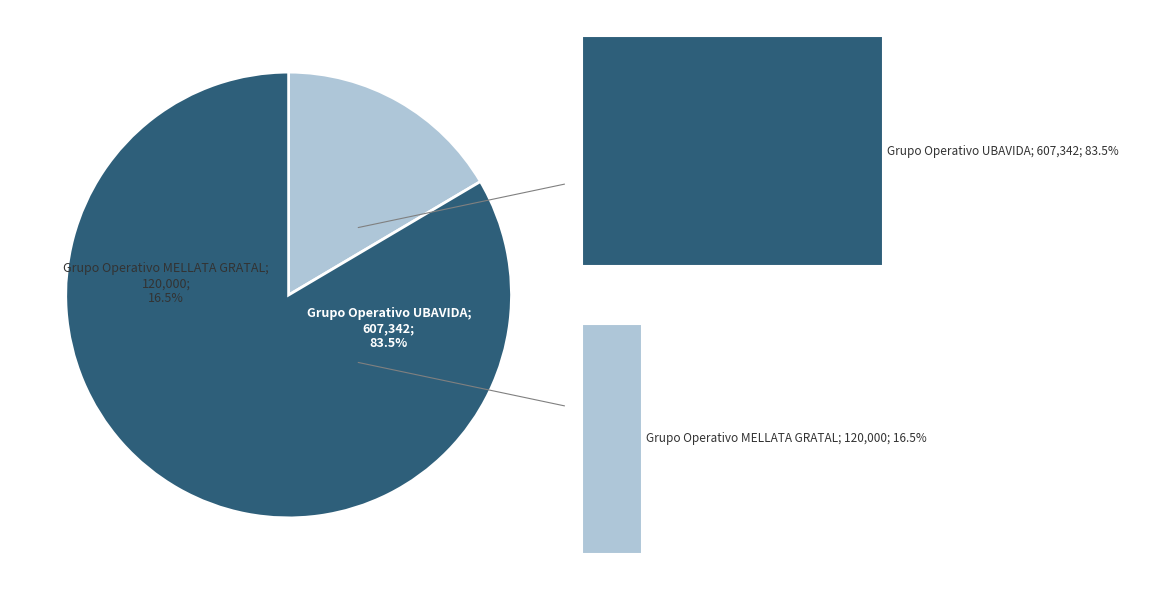

Which slice is the smallest?

Grupo Operativo MELLATA GRATAL